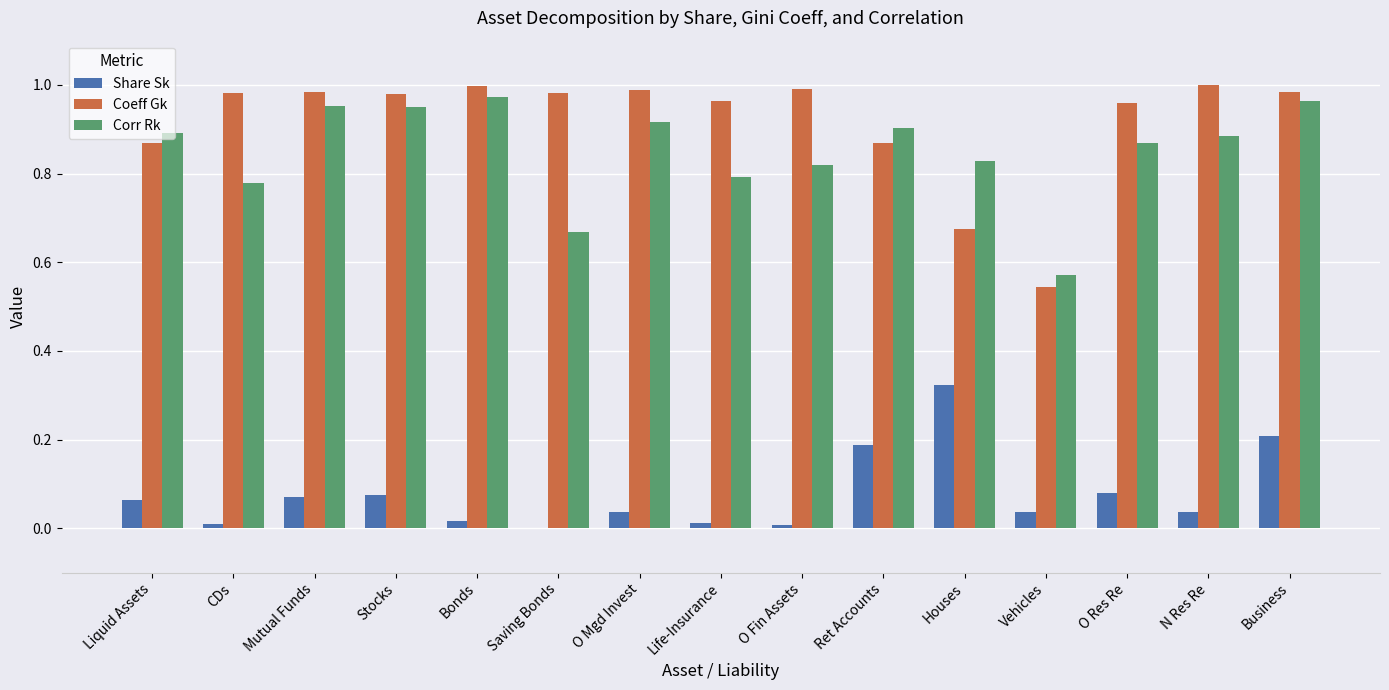

What are all the series names shown in the legend?

Share Sk, Coeff Gk, Corr Rk